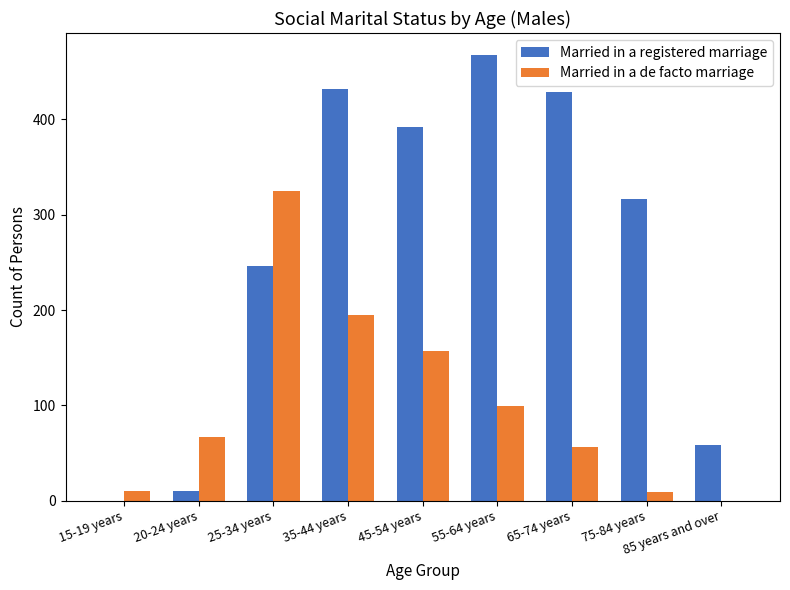

What is the total value across all series at 35-44 years?

627